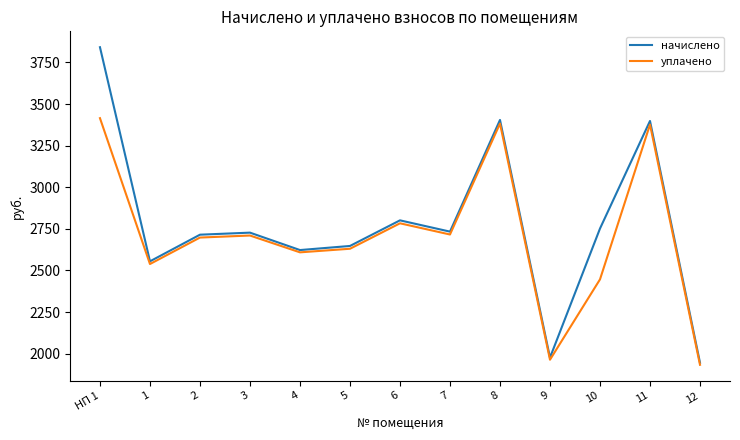

How many distinct data groups are displayed?

2